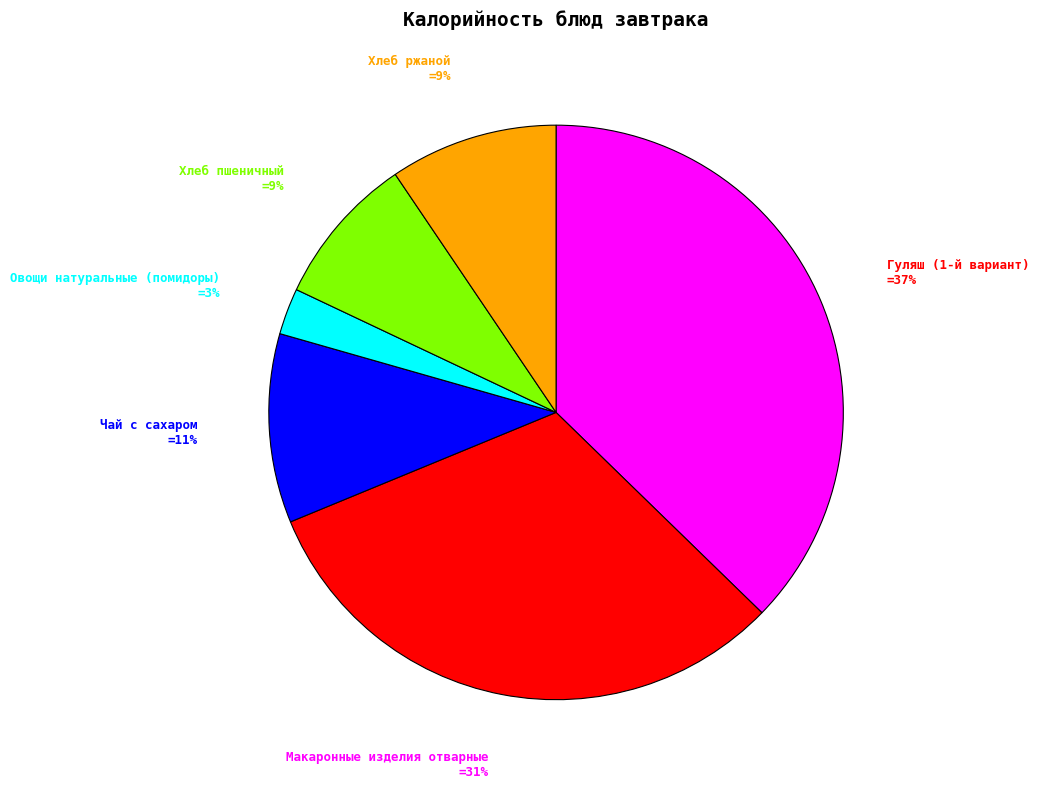

Which slice is the smallest?

Овощи натуральные (помидоры)